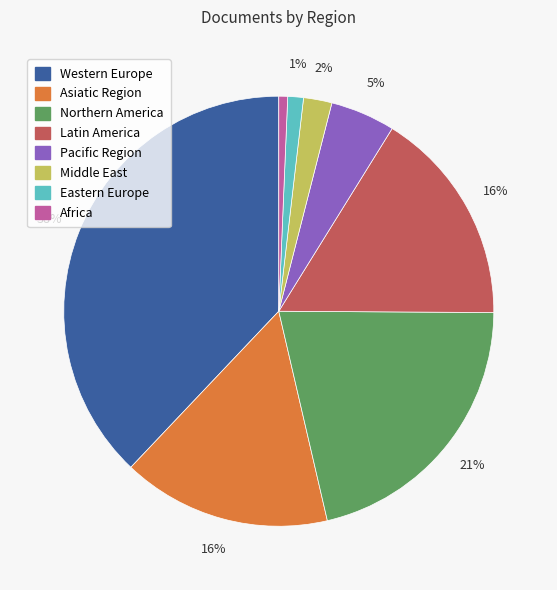

Which category has the biggest portion of the pie?

Western Europe